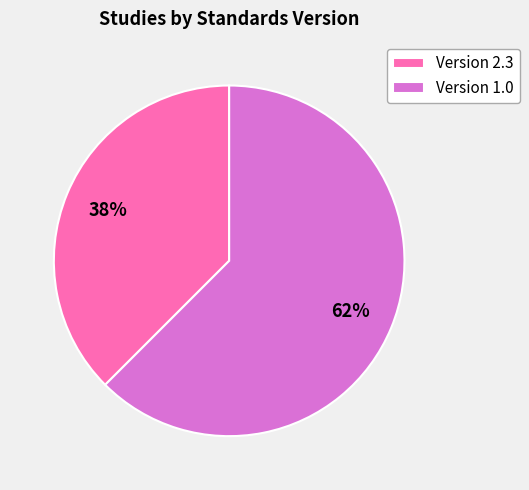

What is the smallest slice in the pie chart?

Version 2.3